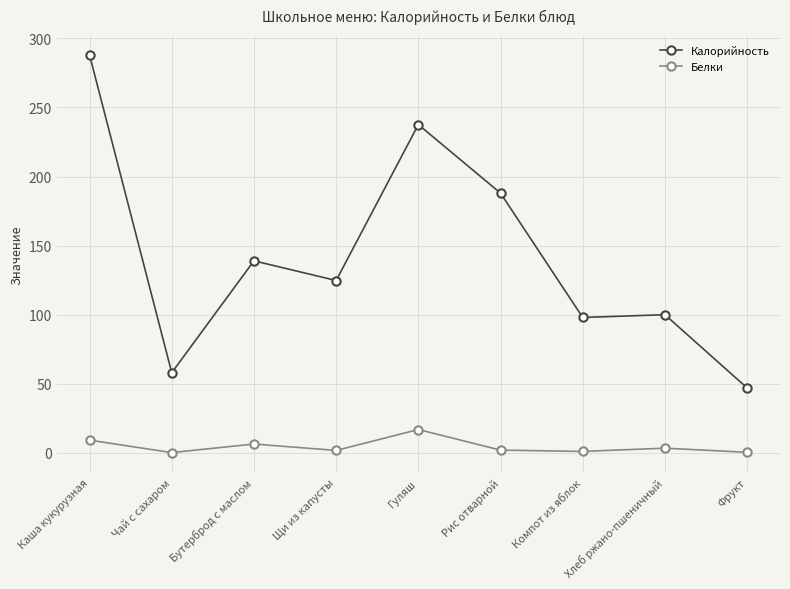

What are all the series names shown in the legend?

Калорийность, Белки